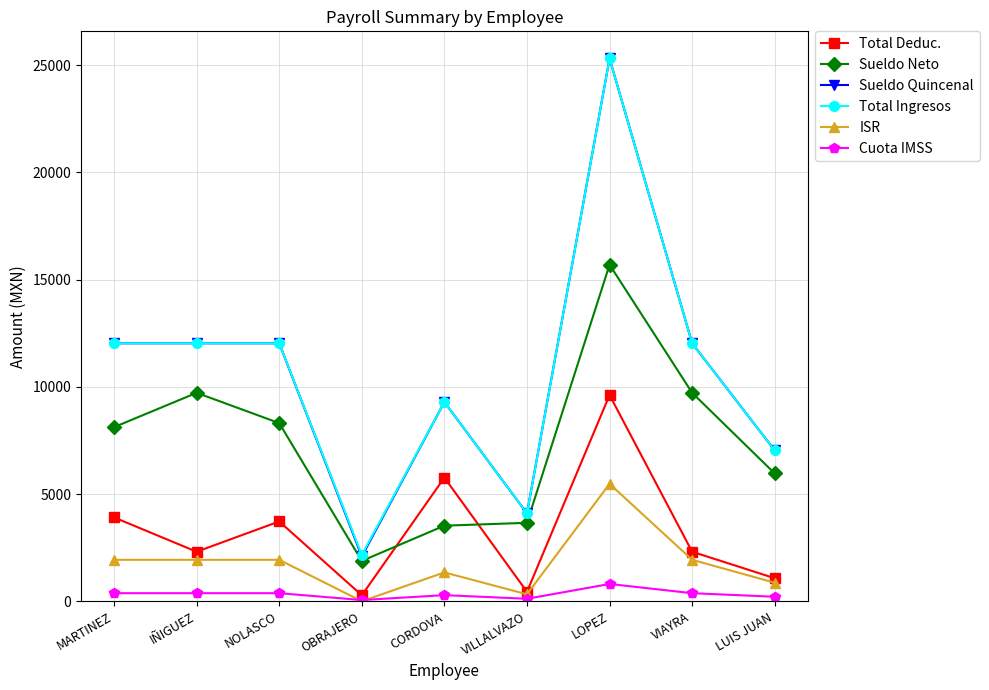

At which category is the sum across all series the highest?

LOPEZ